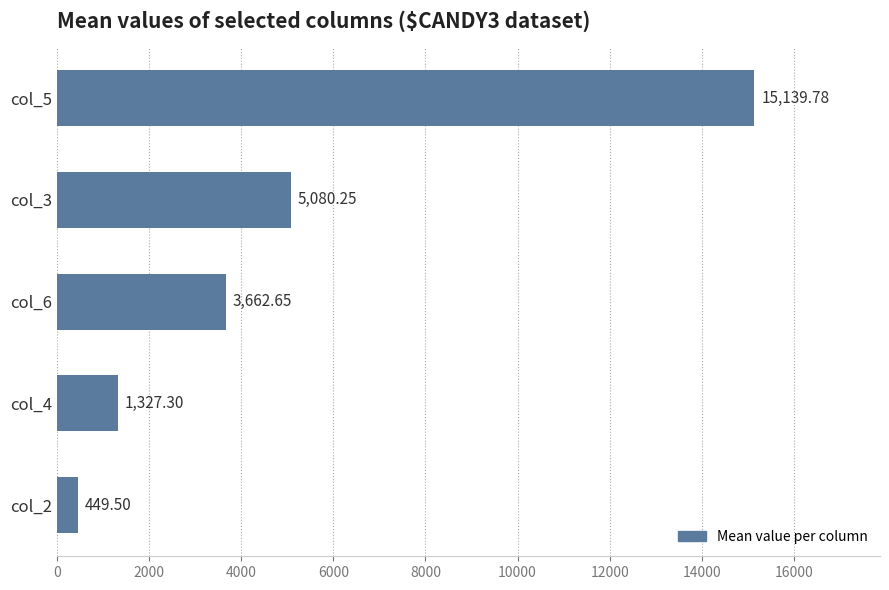

List the labels in order of value, largest first.

col_5, col_3, col_6, col_4, col_2